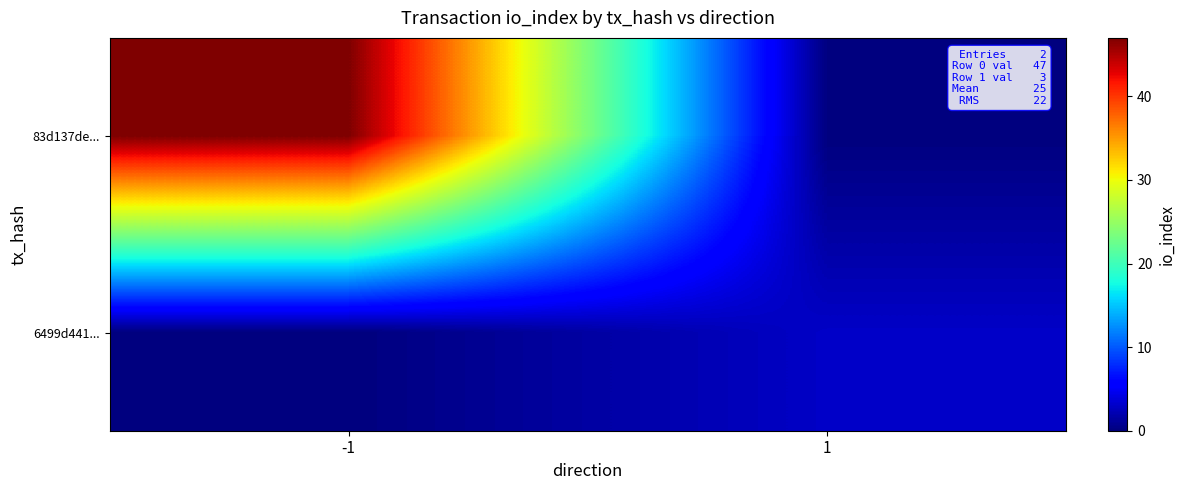

Rank the series by their average value, from lowest to highest.

6499d441..., 83d137de...